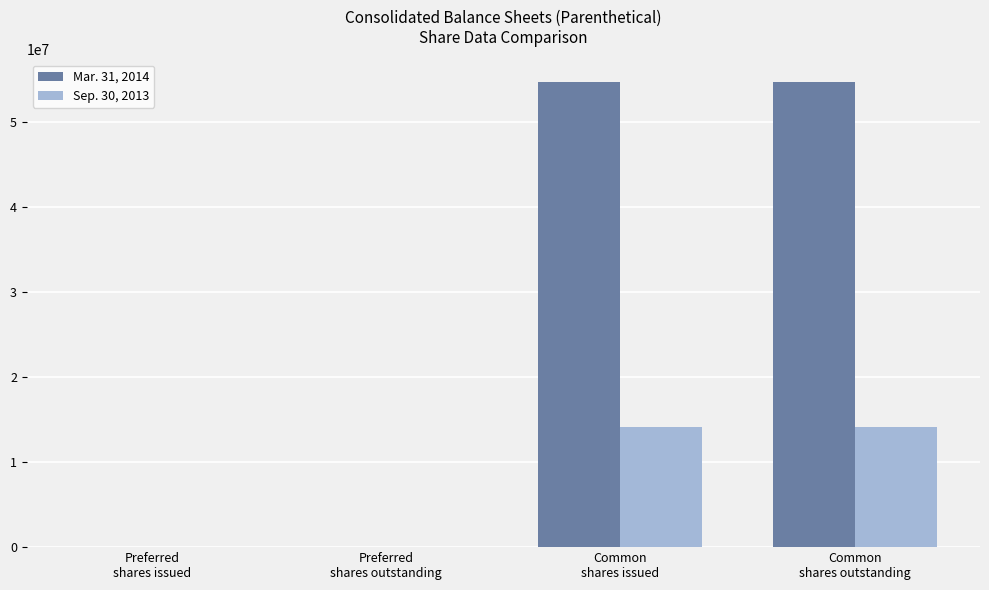

Which series has the largest total across all categories?

Mar. 31, 2014